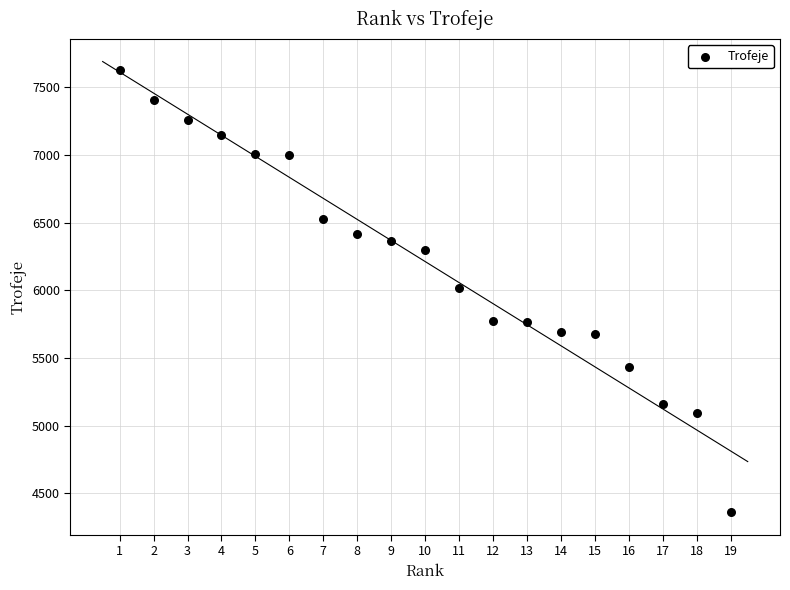

What is the range of Y values (max minus min)?

3270